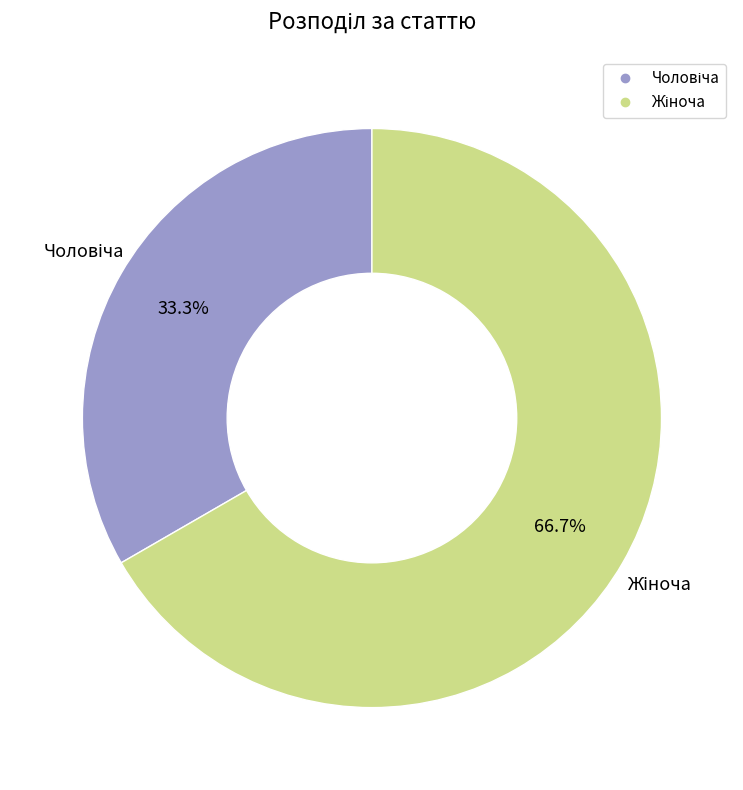

Is there any slice that represents more than half of the pie?

Yes